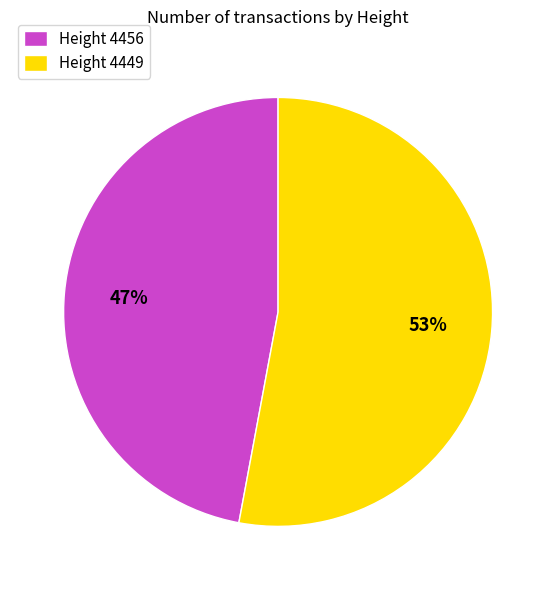

Which slice is the smallest?

Height 4456